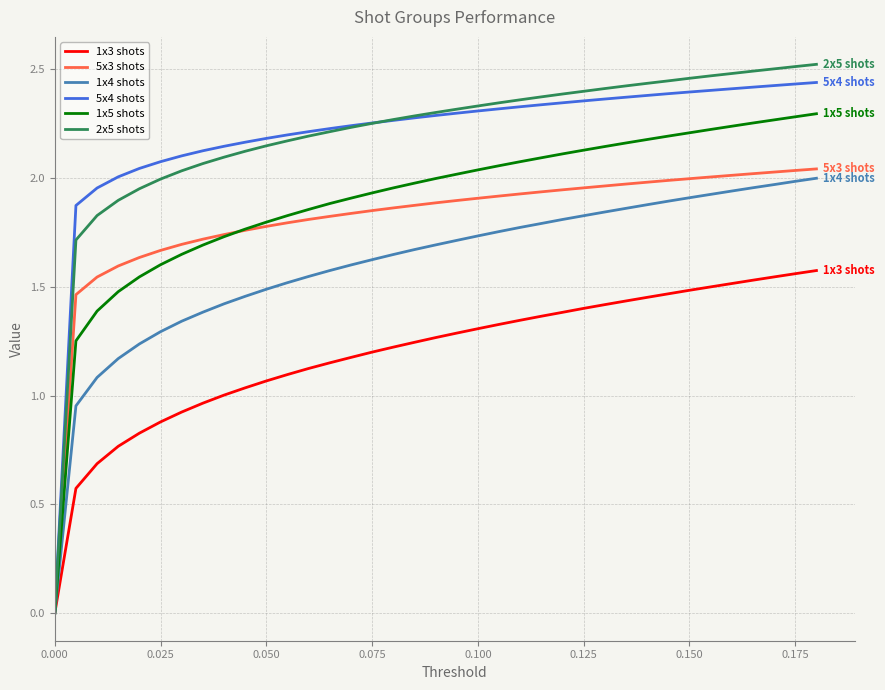

Which series has the largest range (max minus min)?

2x5 shots